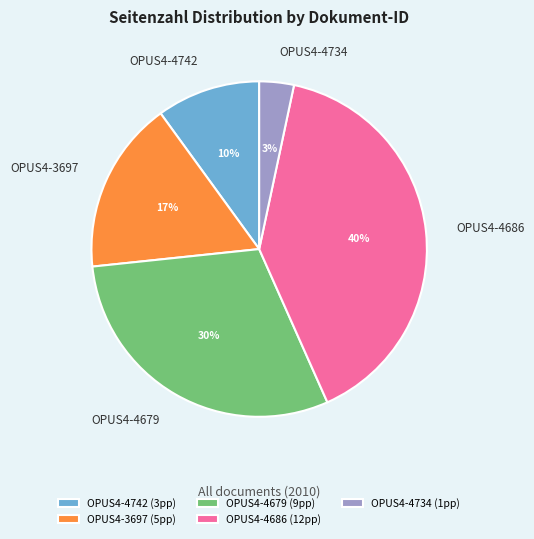

Is it true that OPUS4-4679 is 30% of the pie?

True